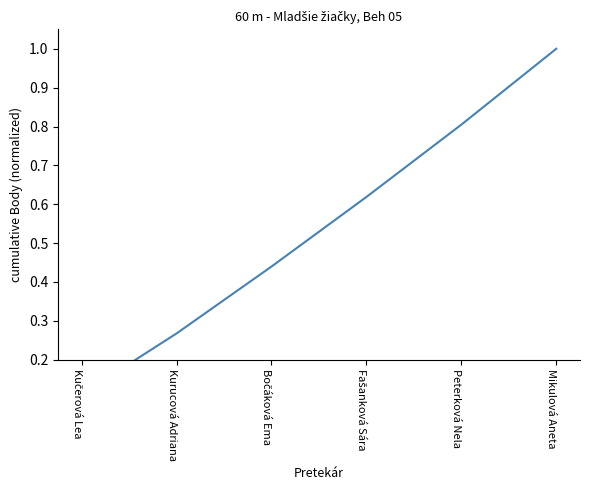

Reading left to right, what are all the values shown in this chart?

Kučerová Lea=0.1	Kurucová Adriana=0.3	Bočáková Ema=0.4	Fašanková Sára=0.6	Peterková Nela=0.8	Mikulová Aneta=1.0